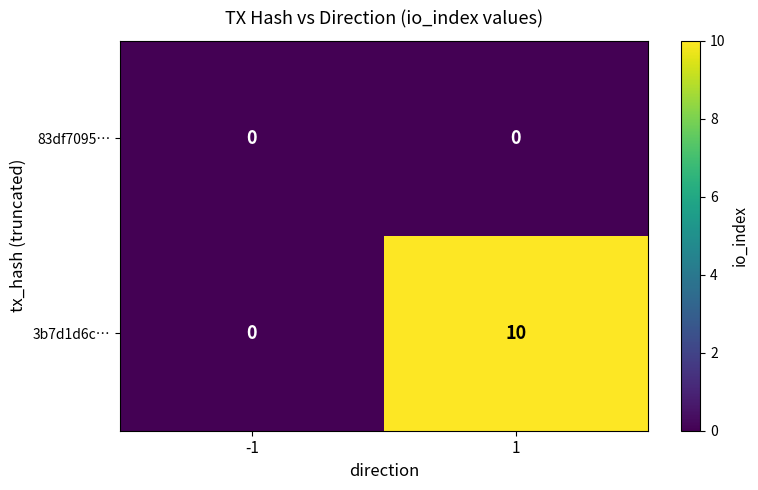

Rank the series by their maximum value, from highest to lowest.

3b7d1d6c…, 83df7095…